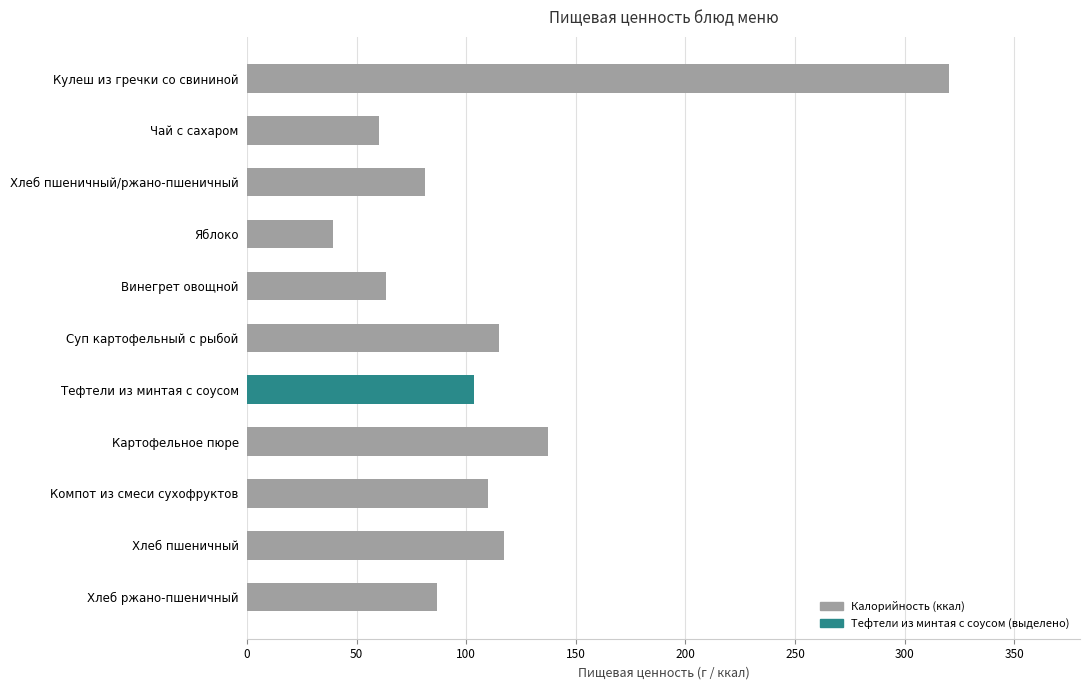

How many bars are there in total?

11